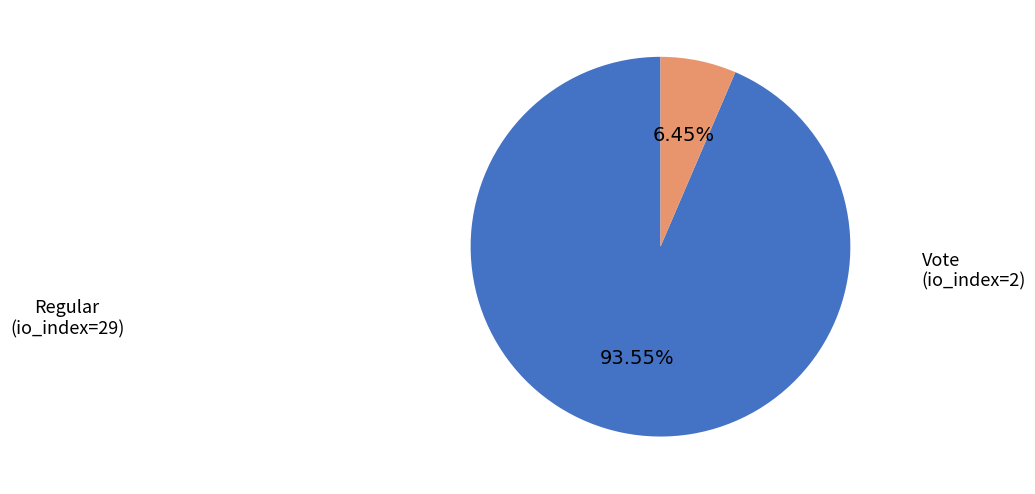

How many segments does this pie chart have?

2